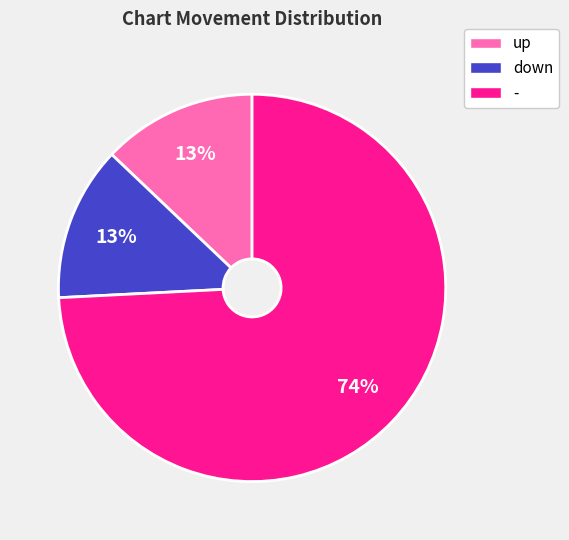

To the nearest percent, what is the combined percentage of - and up?

87%